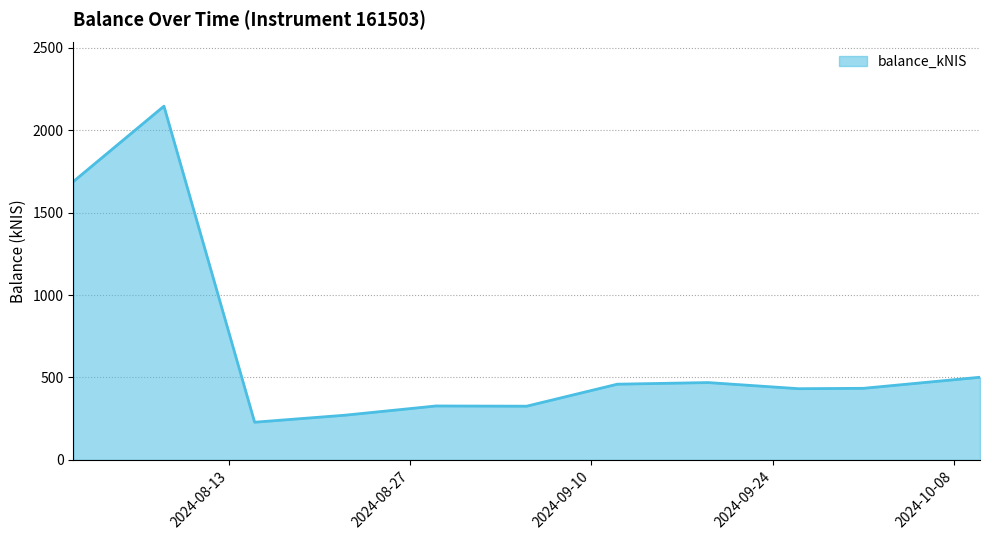

What is the difference between the maximum and minimum values?

1917.1